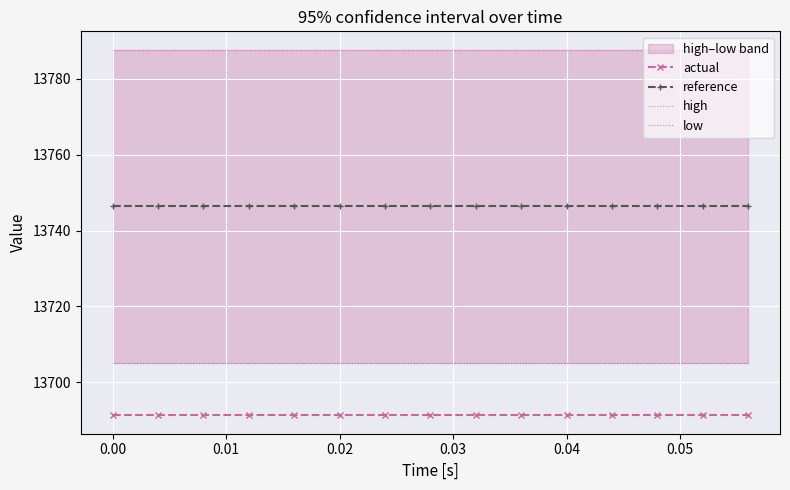

What is the highest value of the actual series?

13691.3